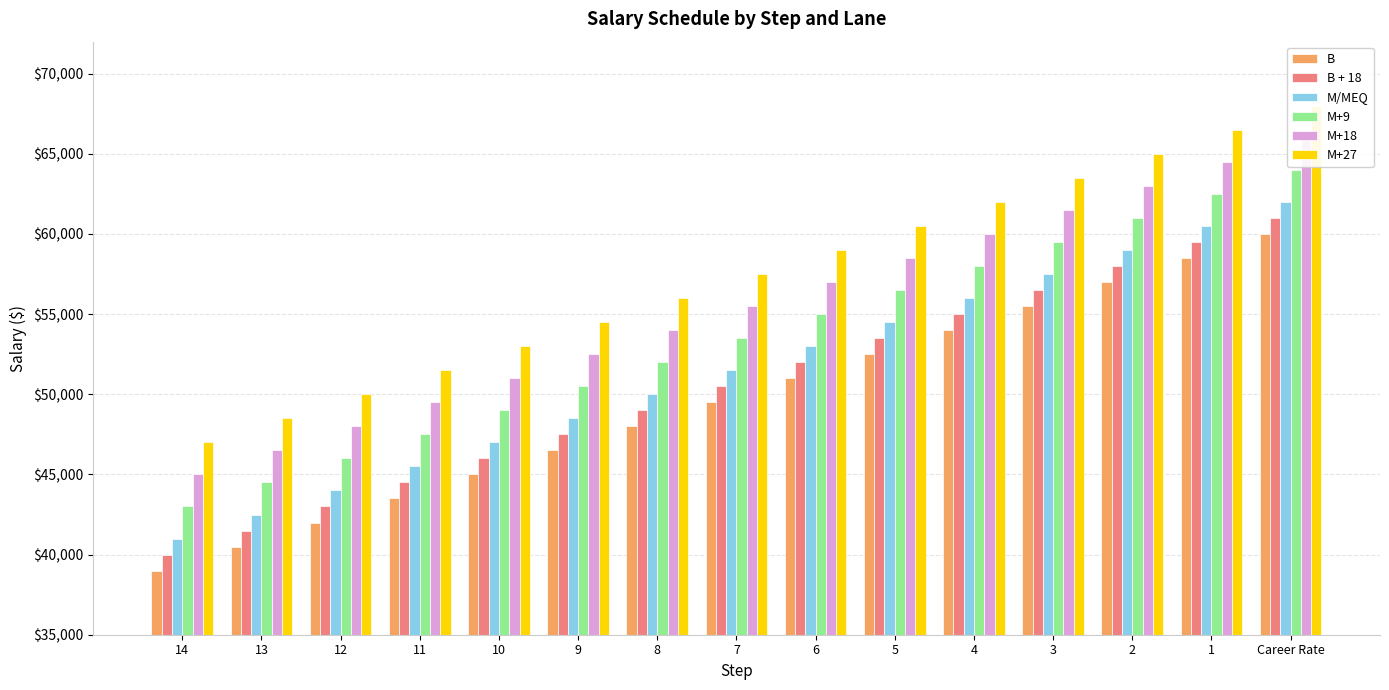

How many bars are there in each group?

6